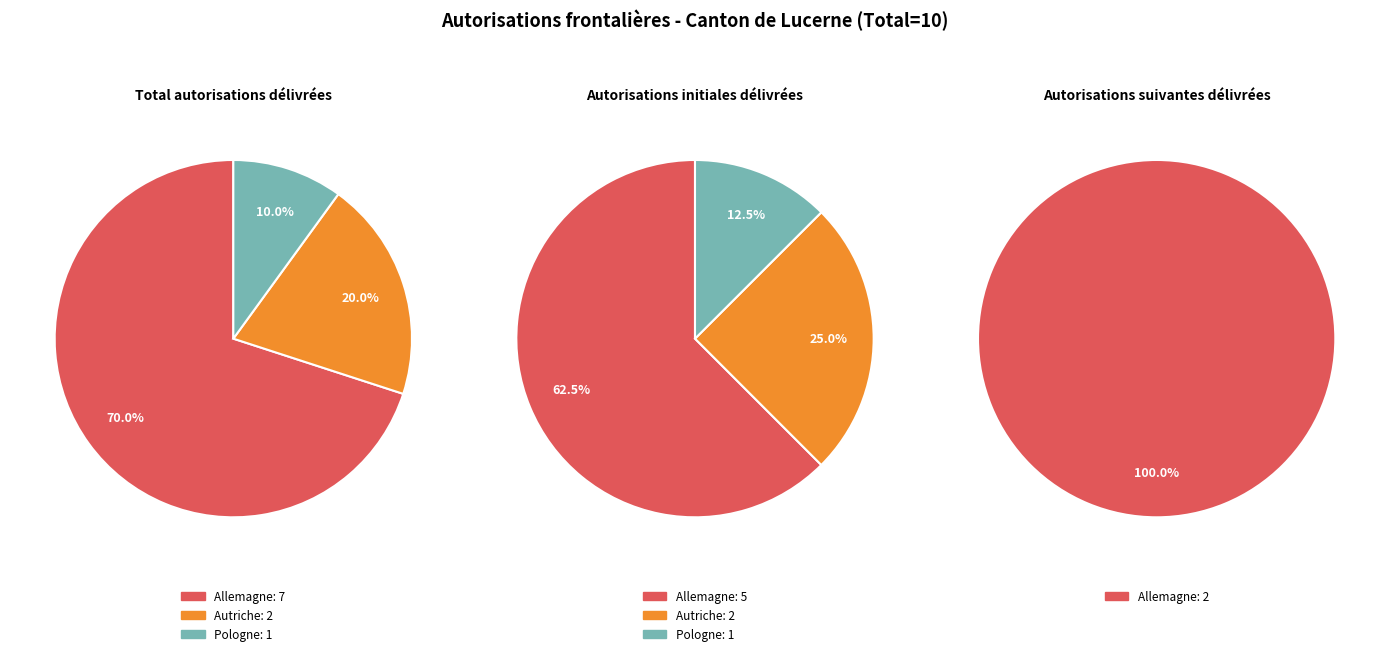

Between Autriche and Allemagne, which is larger?

Allemagne